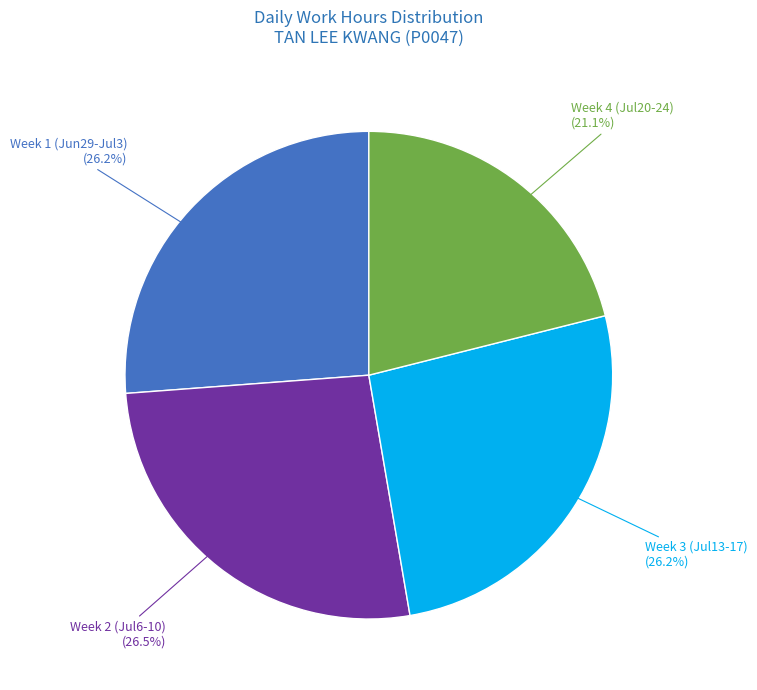

Does Week 1 (Jun29-Jul3) represent more than half of the total?

No